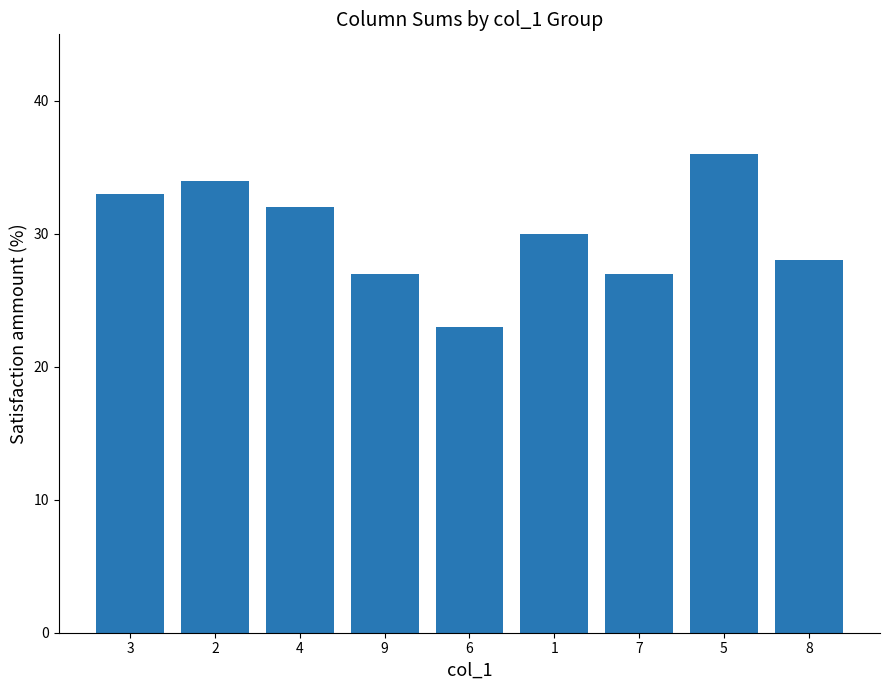

Reading left to right, extract all data points from this chart.

33	34	32	27	23	30	27	36	28